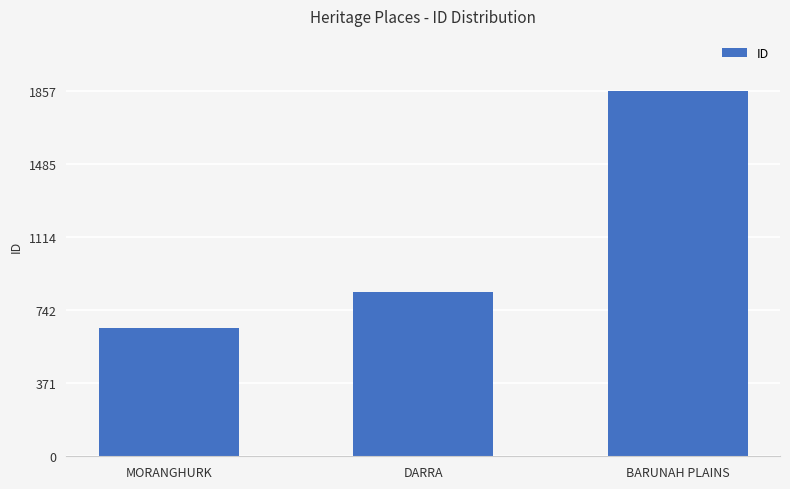

What is the sum of all values?

3342